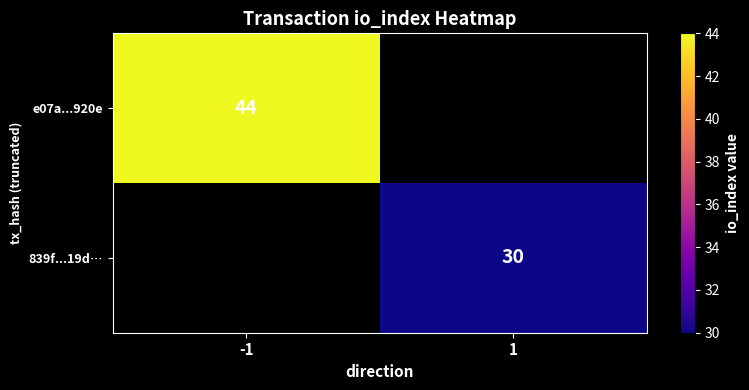

True or false: 839f...19d… has a value of 18.4 at 1.

False